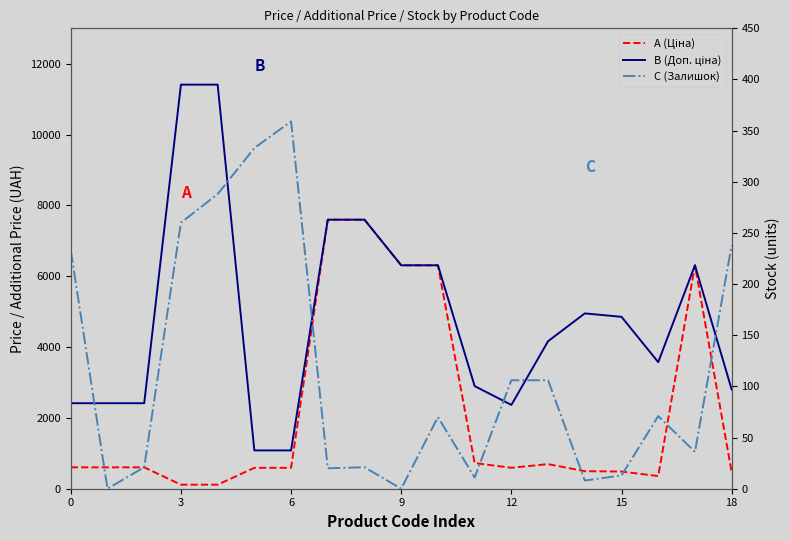

Which has a higher value, 15 or 16?

15